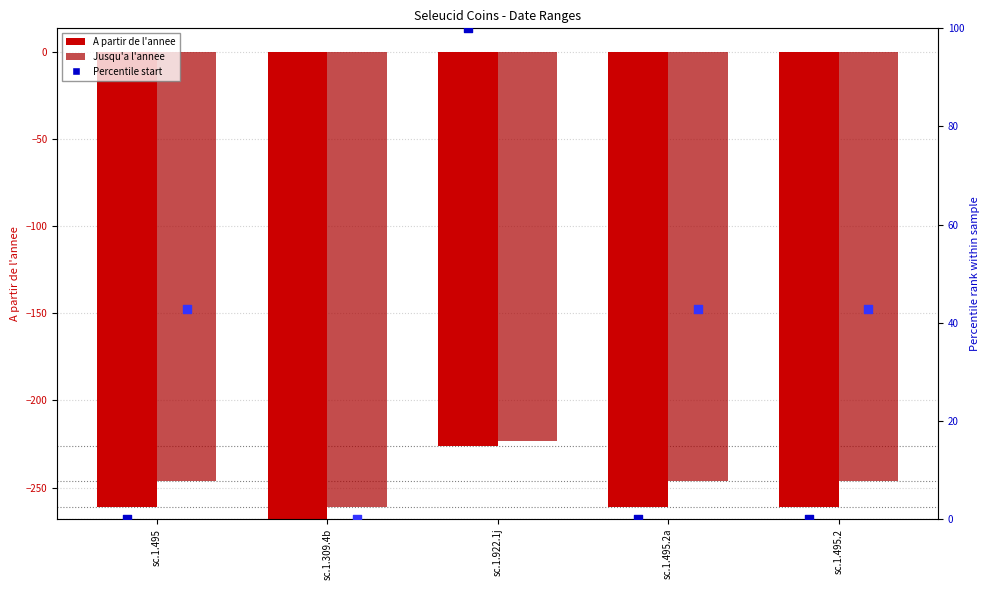

Which series has the largest Y range (max minus min)?

Percentile start